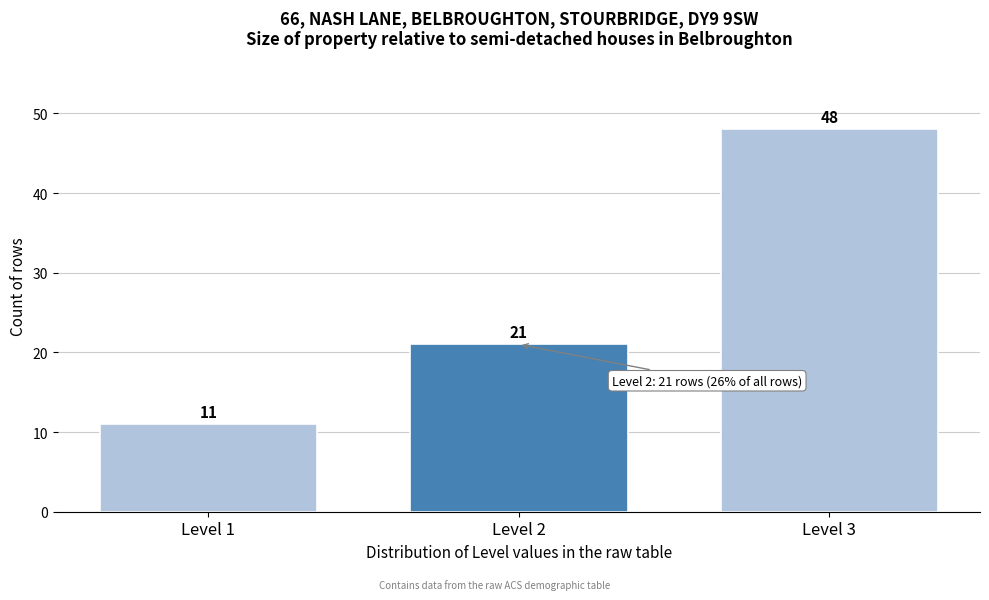

Reading left to right, list all the values displayed in this chart.

Level 1=11	Level 2=21	Level 3=48